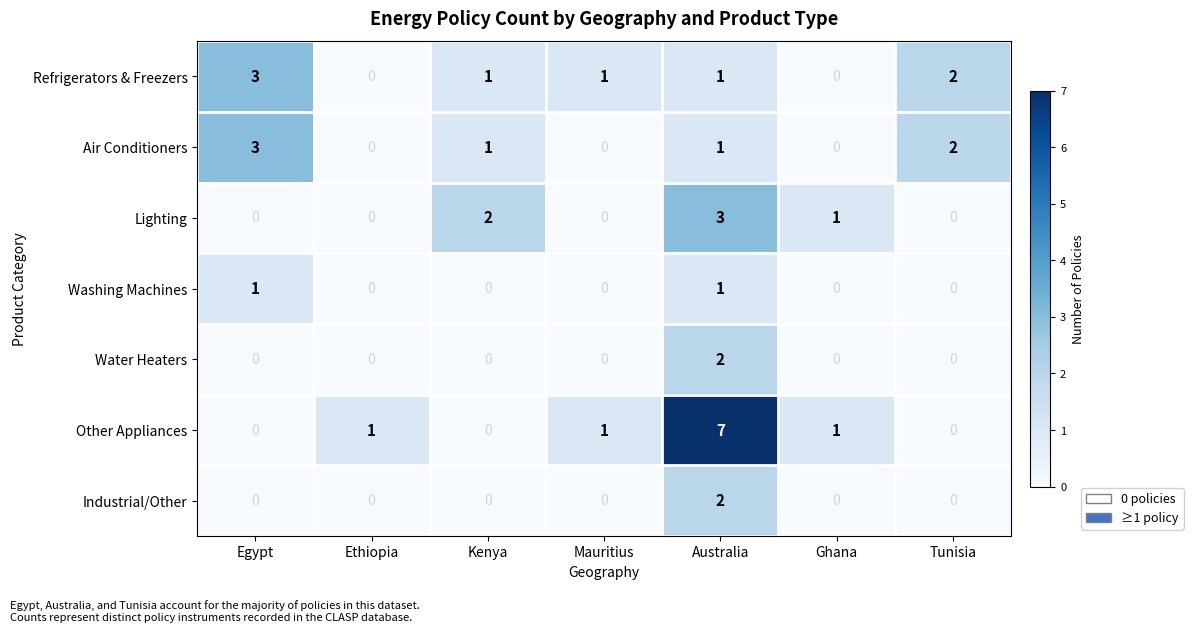

How many Air Conditioners values are between 0 and 2?

6